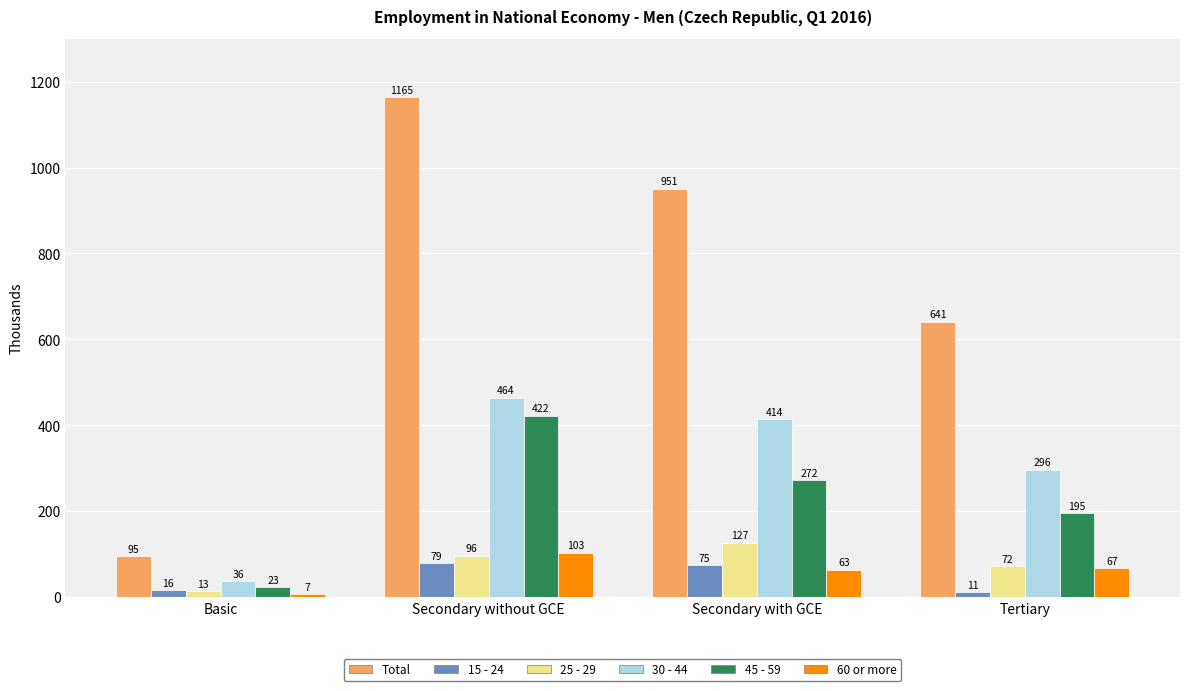

What is the sum of the Total values at Tertiary and Secondary with GCE?

1592.0